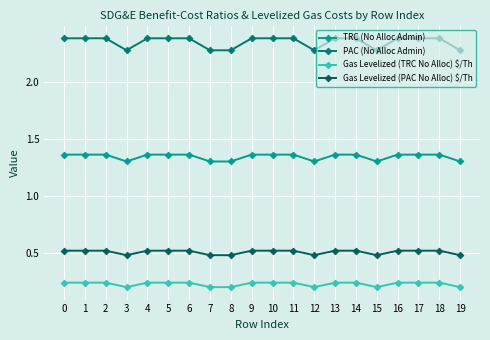

Does the chart have visible grid lines?

Yes